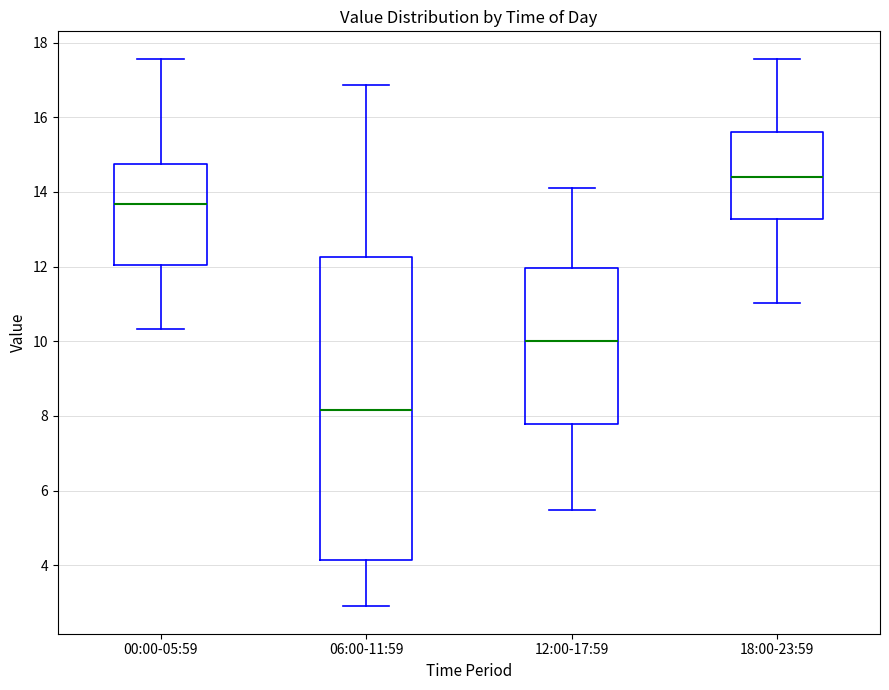

Comparing the boxes themselves (not the whiskers), which one is the tallest?

06:00-11:59